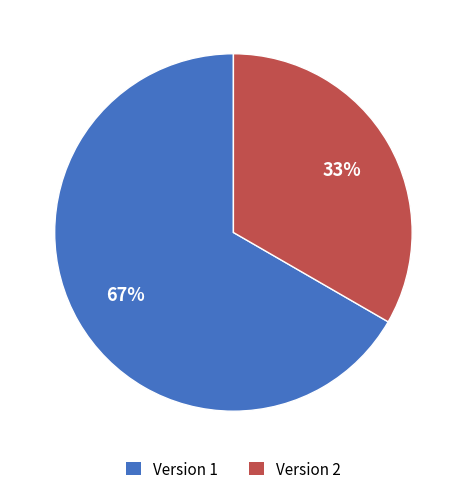

The Version 1 slice represents 67% of the pie. True or false?

True